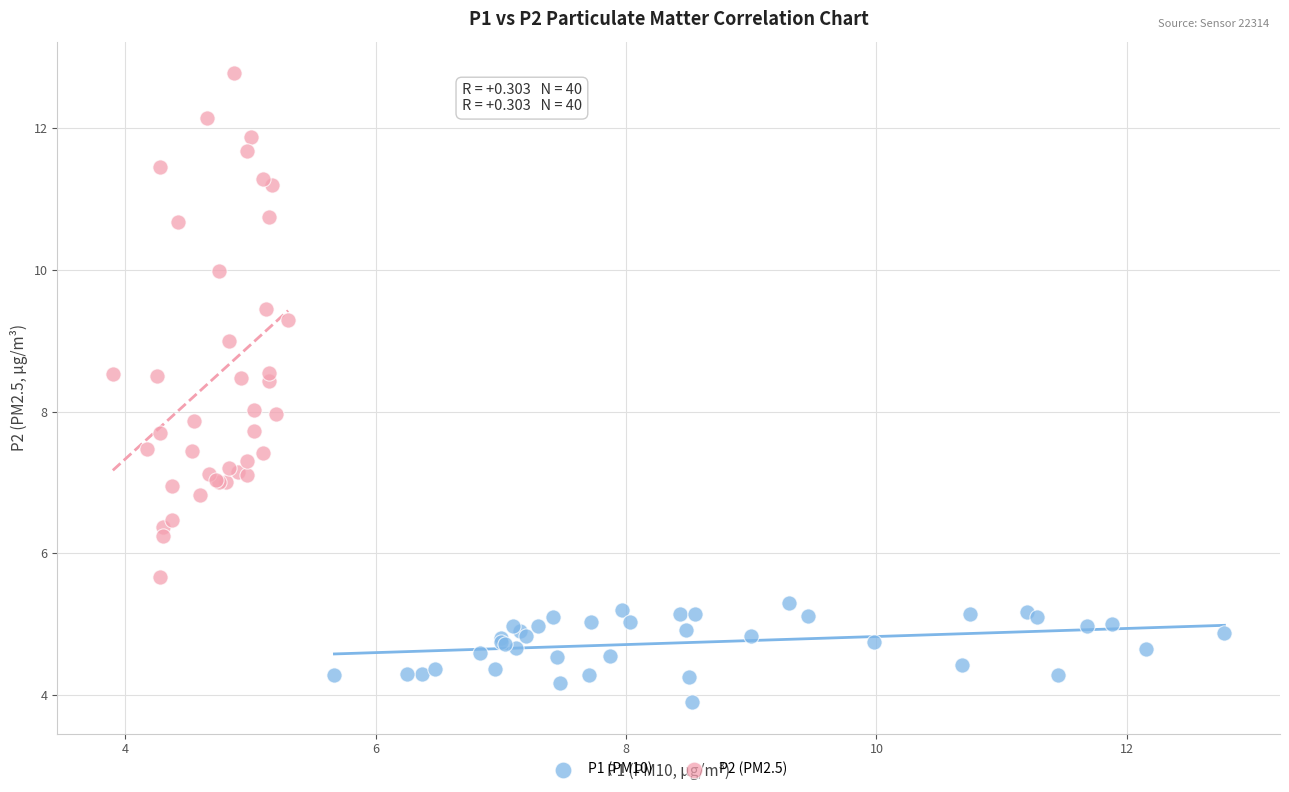

Which series has the widest spread of Y values?

P2 (PM2.5)